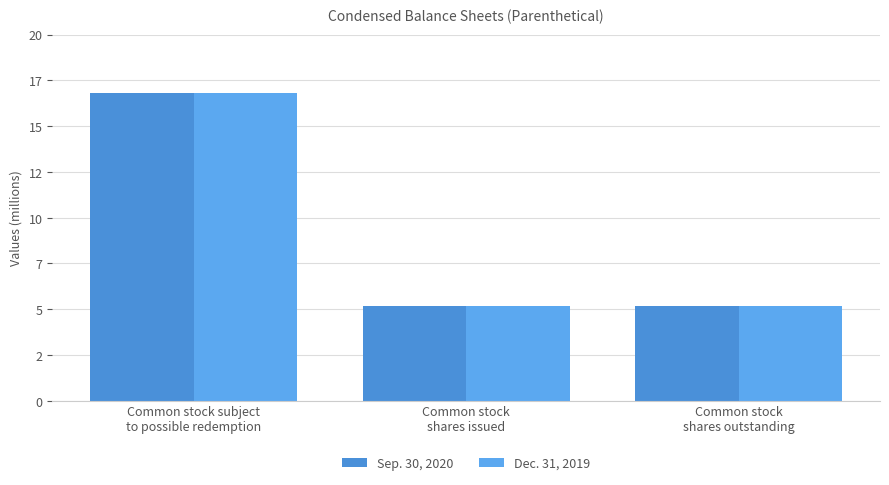

Reading left to right, what are all the values shown in this chart?

Sep. 30, 2020: Common stock subject
to possible redemption=16791891	Common stock
shares issued=5195609	Common stock
shares outstanding=5195609
Dec. 31, 2019: Common stock subject
to possible redemption=16826363	Common stock
shares issued=5161137	Common stock
shares outstanding=5161137